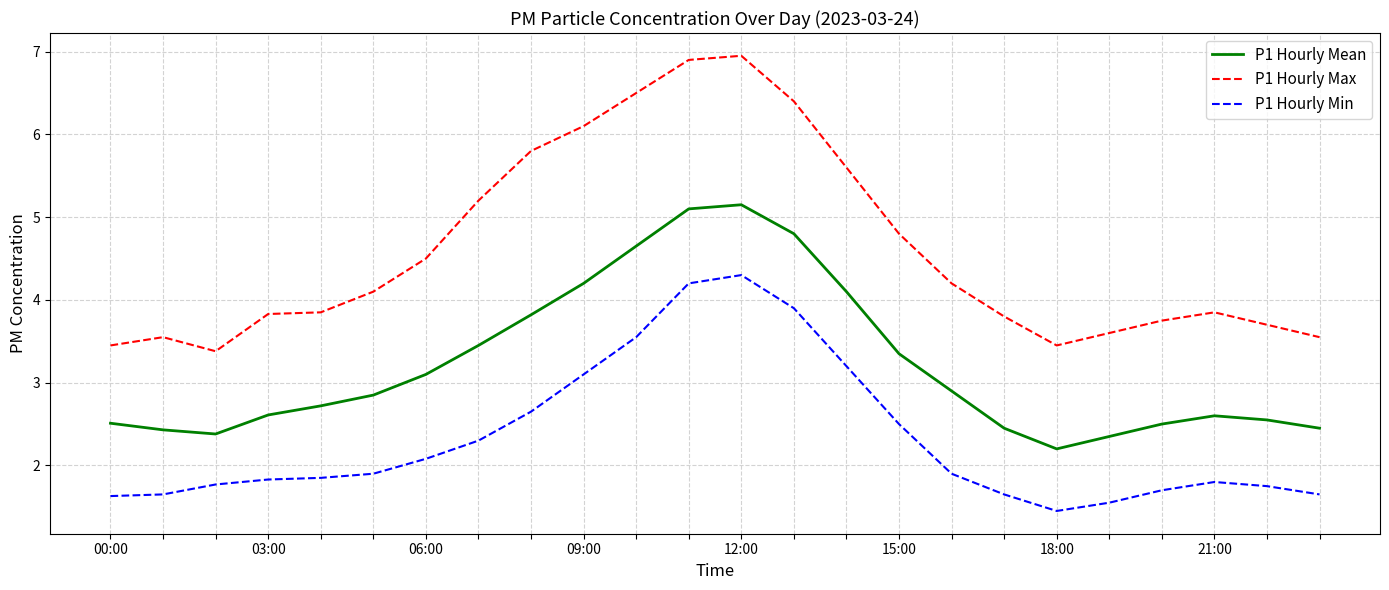

What is the greatest value displayed?

7.0